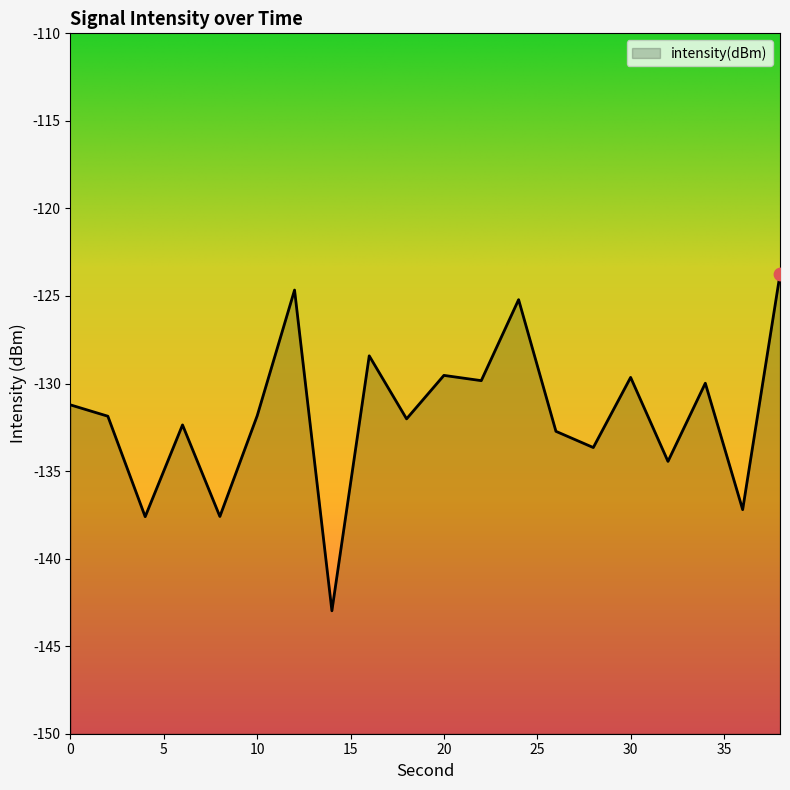

Between 38 and 12, which is larger?

38